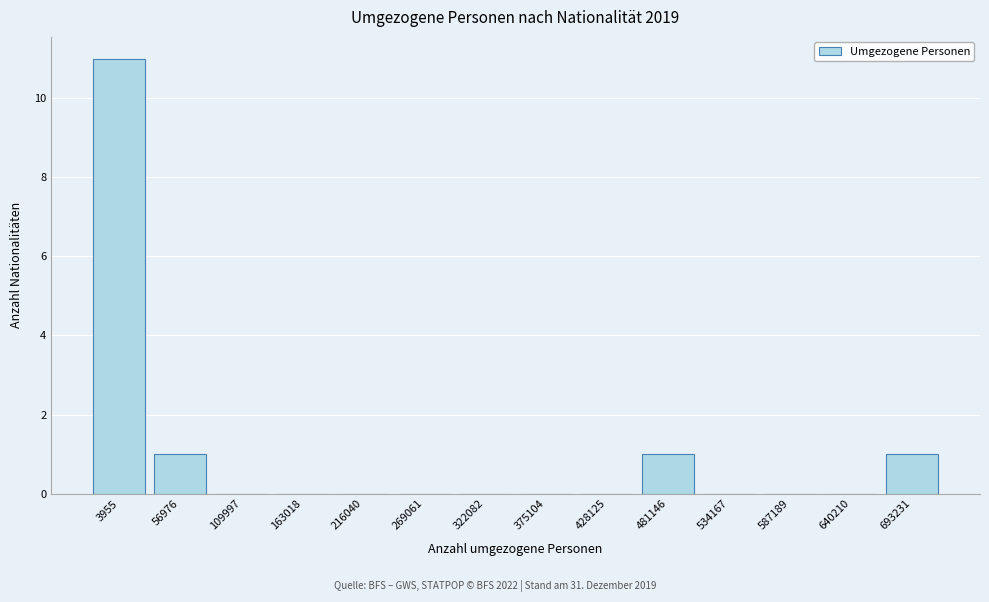

Reading left to right, what are all the values shown in this chart?

3955=11	56976=1	109997=0	163018=0	216040=0	269061=0	322082=0	375104=0	428125=0	481146=1	534167=0	587189=0	640210=0	693231=1